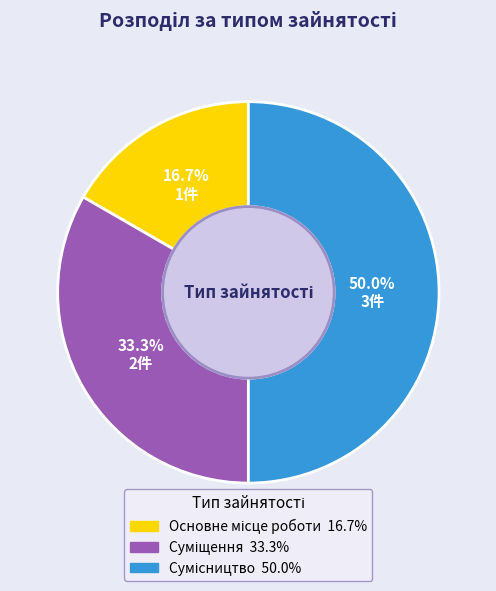

Count the number of slices in the pie.

3